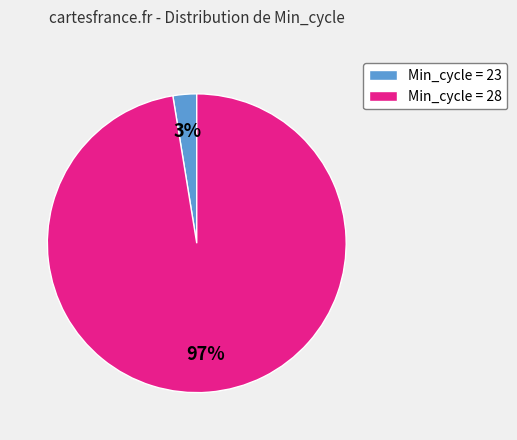

To the nearest percent, what portion does Min_cycle = 23 represent?

3%